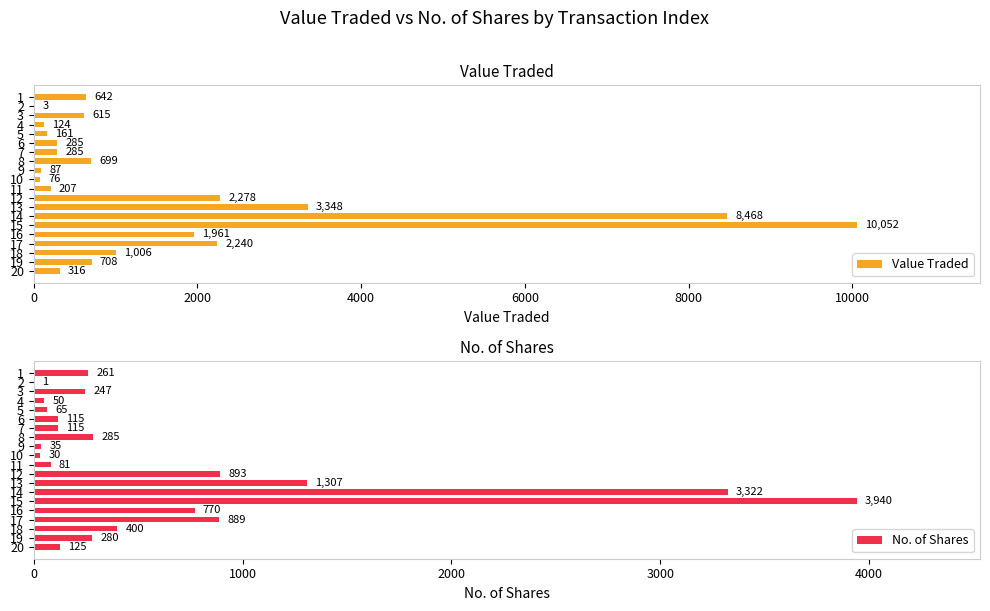

The Value Traded series shows 10052 at 15. True or false?

True